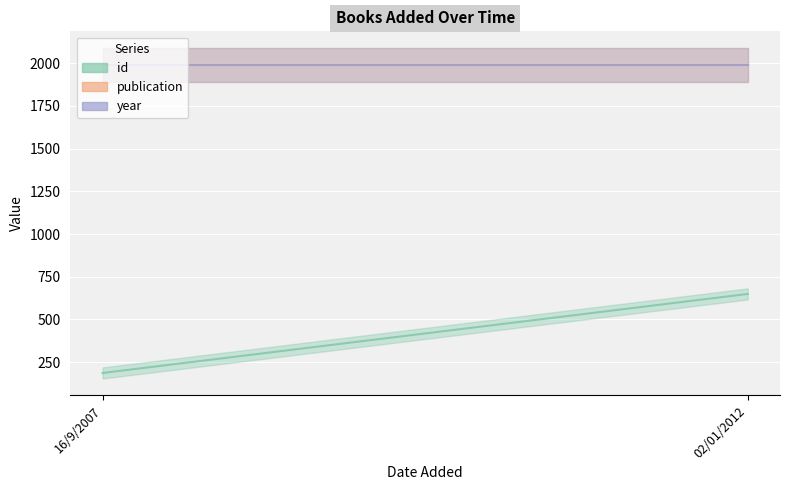

At which category is the sum across all series the highest?

02/01/2012